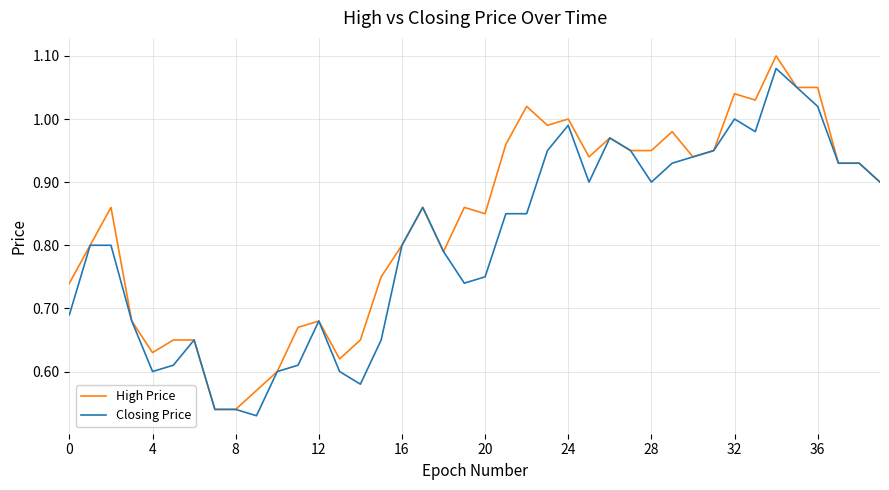

Rank the series by their average value, from highest to lowest.

High Price, Closing Price